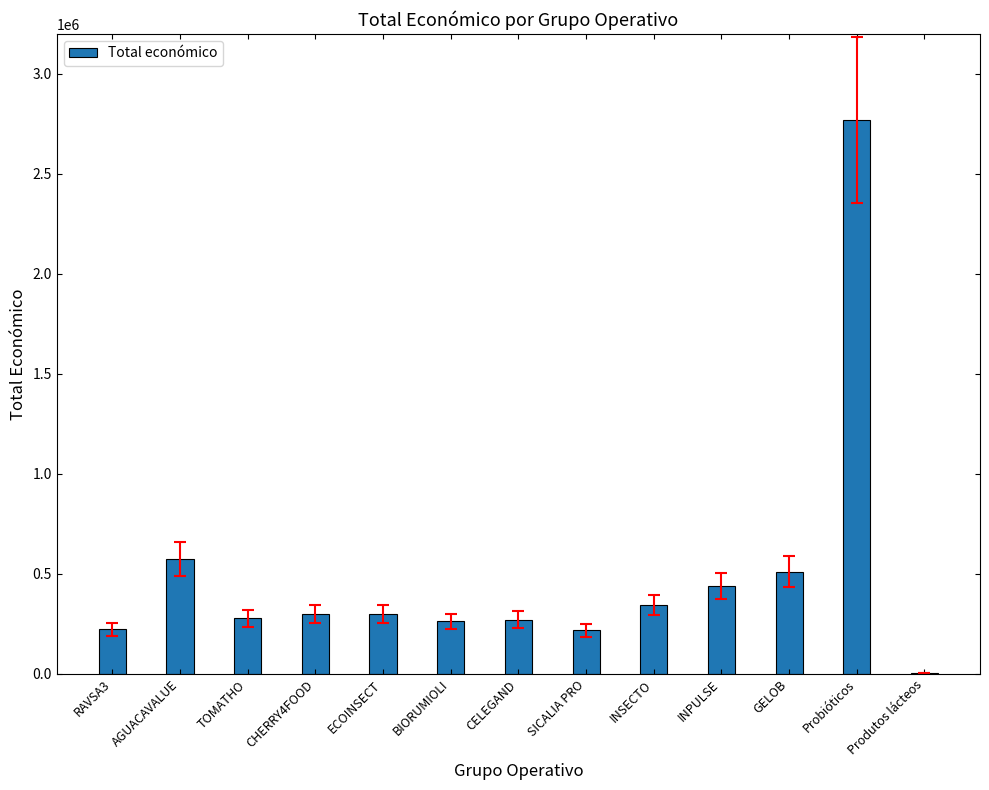

What is the greatest value displayed?

2769359